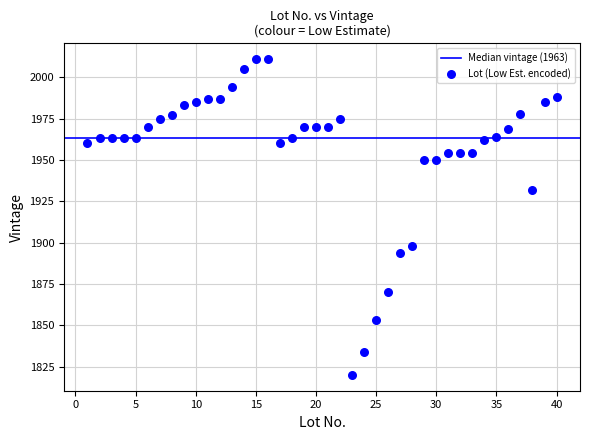

What is the range of X values (max minus min)?

39